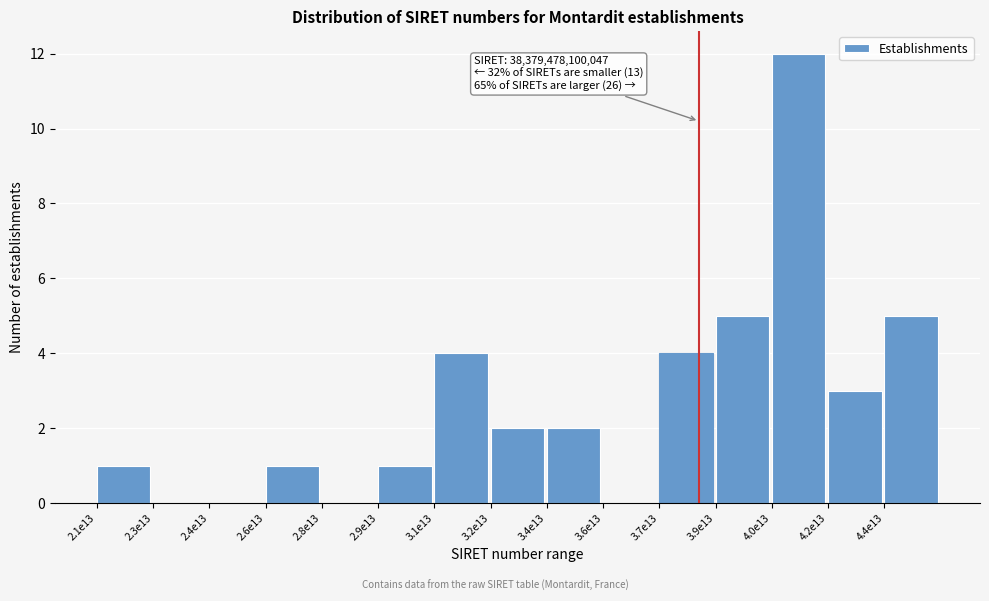

Reading left to right, transcribe all the data shown in this chart.

2.1e13=1	2.3e13=0	2.4e13=0	2.6e13=1	2.8e13=0	2.9e13=1	3.1e13=4	3.2e13=2	3.4e13=2	3.6e13=0	3.7e13=4	3.9e13=5	4.0e13=12	4.2e13=3	4.4e13=5